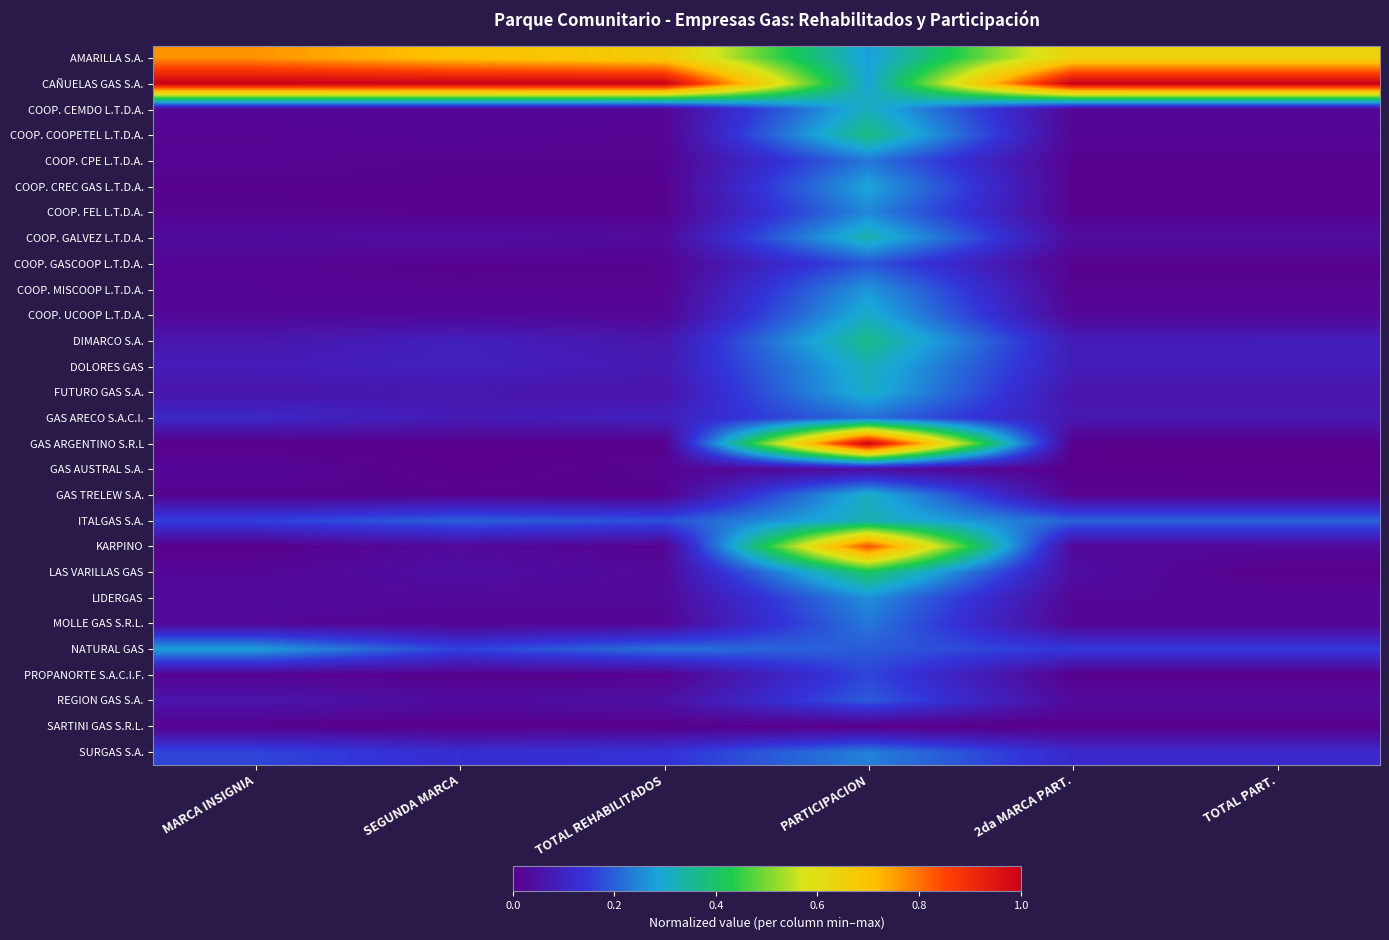

Reading left to right, extract all data points from this chart.

AMARILLA S.A.: MARCA INSIGNIA=0.8	SEGUNDA MARCA=0.7	TOTAL REHABILITADOS=0.7	PARTICIPACION=0.3	2da MARCA PART.=0.6	TOTAL PART.=0.6
CAÑUELAS GAS S.A.: MARCA INSIGNIA=1.0	SEGUNDA MARCA=1.0	TOTAL REHABILITADOS=1.0	PARTICIPACION=0.3	2da MARCA PART.=1.0	TOTAL PART.=1.0
COOP. CEMDO L.T.D.A.: MARCA INSIGNIA=0.0	SEGUNDA MARCA=0.0	TOTAL REHABILITADOS=0.0	PARTICIPACION=0.3	2da MARCA PART.=0.0	TOTAL PART.=0.0
COOP. COOPETEL L.T.D.A.: MARCA INSIGNIA=0.0	SEGUNDA MARCA=0.0	TOTAL REHABILITADOS=0.0	PARTICIPACION=0.4	2da MARCA PART.=0.0	TOTAL PART.=0.0
COOP. CPE L.T.D.A.: MARCA INSIGNIA=0.0	SEGUNDA MARCA=0.0	TOTAL REHABILITADOS=0.0	PARTICIPACION=0.2	2da MARCA PART.=0.0	TOTAL PART.=0.0
COOP. CREC GAS L.T.D.A.: MARCA INSIGNIA=0.0	SEGUNDA MARCA=0.0	TOTAL REHABILITADOS=0.0	PARTICIPACION=0.3	2da MARCA PART.=0.0	TOTAL PART.=0.0
COOP. FEL L.T.D.A.: MARCA INSIGNIA=0.0	SEGUNDA MARCA=0.0	TOTAL REHABILITADOS=0.0	PARTICIPACION=0.3	2da MARCA PART.=0.0	TOTAL PART.=0.0
COOP. GALVEZ L.T.D.A.: MARCA INSIGNIA=0.0	SEGUNDA MARCA=0.0	TOTAL REHABILITADOS=0.0	PARTICIPACION=0.3	2da MARCA PART.=0.0	TOTAL PART.=0.0
COOP. GASCOOP L.T.D.A.: MARCA INSIGNIA=0.0	SEGUNDA MARCA=0.0	TOTAL REHABILITADOS=0.0	PARTICIPACION=0.2	2da MARCA PART.=0.0	TOTAL PART.=0.0
COOP. MISCOOP L.T.D.A.: MARCA INSIGNIA=0.0	SEGUNDA MARCA=0.0	TOTAL REHABILITADOS=0.0	PARTICIPACION=0.3	2da MARCA PART.=0.0	TOTAL PART.=0.0
COOP. UCOOP L.T.D.A.: MARCA INSIGNIA=0.0	SEGUNDA MARCA=0.0	TOTAL REHABILITADOS=0.0	PARTICIPACION=0.3	2da MARCA PART.=0.0	TOTAL PART.=0.0
DIMARCO S.A.: MARCA INSIGNIA=0.1	SEGUNDA MARCA=0.1	TOTAL REHABILITADOS=0.1	PARTICIPACION=0.4	2da MARCA PART.=0.1	TOTAL PART.=0.1
DOLORES GAS: MARCA INSIGNIA=0.1	SEGUNDA MARCA=0.1	TOTAL REHABILITADOS=0.1	PARTICIPACION=0.3	2da MARCA PART.=0.1	TOTAL PART.=0.1
FUTURO GAS S.A.: MARCA INSIGNIA=0.1	SEGUNDA MARCA=0.1	TOTAL REHABILITADOS=0.1	PARTICIPACION=0.3	2da MARCA PART.=0.1	TOTAL PART.=0.1
GAS ARECO S.A.C.I.: MARCA INSIGNIA=0.1	SEGUNDA MARCA=0.1	TOTAL REHABILITADOS=0.1	PARTICIPACION=0.2	2da MARCA PART.=0.1	TOTAL PART.=0.1
GAS ARGENTINO S.R.L: MARCA INSIGNIA=0.0	SEGUNDA MARCA=0.0	TOTAL REHABILITADOS=0.0	PARTICIPACION=1.0	2da MARCA PART.=0.0	TOTAL PART.=0.0
GAS AUSTRAL S.A.: MARCA INSIGNIA=0.0	SEGUNDA MARCA=0.0	TOTAL REHABILITADOS=0.0	PARTICIPACION=0.0	2da MARCA PART.=0.0	TOTAL PART.=0.0
GAS TRELEW S.A.: MARCA INSIGNIA=0.0	SEGUNDA MARCA=0.0	TOTAL REHABILITADOS=0.0	PARTICIPACION=0.3	2da MARCA PART.=0.0	TOTAL PART.=0.0
ITALGAS S.A.: MARCA INSIGNIA=0.2	SEGUNDA MARCA=0.2	TOTAL REHABILITADOS=0.2	PARTICIPACION=0.3	2da MARCA PART.=0.2	TOTAL PART.=0.2
KARPINO: MARCA INSIGNIA=0.0	SEGUNDA MARCA=0.0	TOTAL REHABILITADOS=0.0	PARTICIPACION=0.8	2da MARCA PART.=0.0	TOTAL PART.=0.0
LAS VARILLAS GAS: MARCA INSIGNIA=0.0	SEGUNDA MARCA=0.0	TOTAL REHABILITADOS=0.0	PARTICIPACION=0.4	2da MARCA PART.=0.0	TOTAL PART.=0.0
LIDERGAS: MARCA INSIGNIA=0.0	SEGUNDA MARCA=0.0	TOTAL REHABILITADOS=0.0	PARTICIPACION=0.3	2da MARCA PART.=0.0	TOTAL PART.=0.0
MOLLE GAS S.R.L.: MARCA INSIGNIA=0.0	SEGUNDA MARCA=0.0	TOTAL REHABILITADOS=0.0	PARTICIPACION=0.2	2da MARCA PART.=0.0	TOTAL PART.=0.0
NATURAL GAS: MARCA INSIGNIA=0.3	SEGUNDA MARCA=0.2	TOTAL REHABILITADOS=0.2	PARTICIPACION=0.2	2da MARCA PART.=0.1	TOTAL PART.=0.1
PROPANORTE S.A.C.I.F.: MARCA INSIGNIA=0.0	SEGUNDA MARCA=0.0	TOTAL REHABILITADOS=0.0	PARTICIPACION=0.2	2da MARCA PART.=0.0	TOTAL PART.=0.0
REGION GAS S.A.: MARCA INSIGNIA=0.1	SEGUNDA MARCA=0.0	TOTAL REHABILITADOS=0.0	PARTICIPACION=0.2	2da MARCA PART.=0.0	TOTAL PART.=0.0
SARTINI GAS S.R.L.: MARCA INSIGNIA=0.0	SEGUNDA MARCA=0.0	TOTAL REHABILITADOS=0.0	PARTICIPACION=0.0	2da MARCA PART.=0.0	TOTAL PART.=0.0
SURGAS S.A.: MARCA INSIGNIA=0.2	SEGUNDA MARCA=0.1	TOTAL REHABILITADOS=0.1	PARTICIPACION=0.2	2da MARCA PART.=0.1	TOTAL PART.=0.1